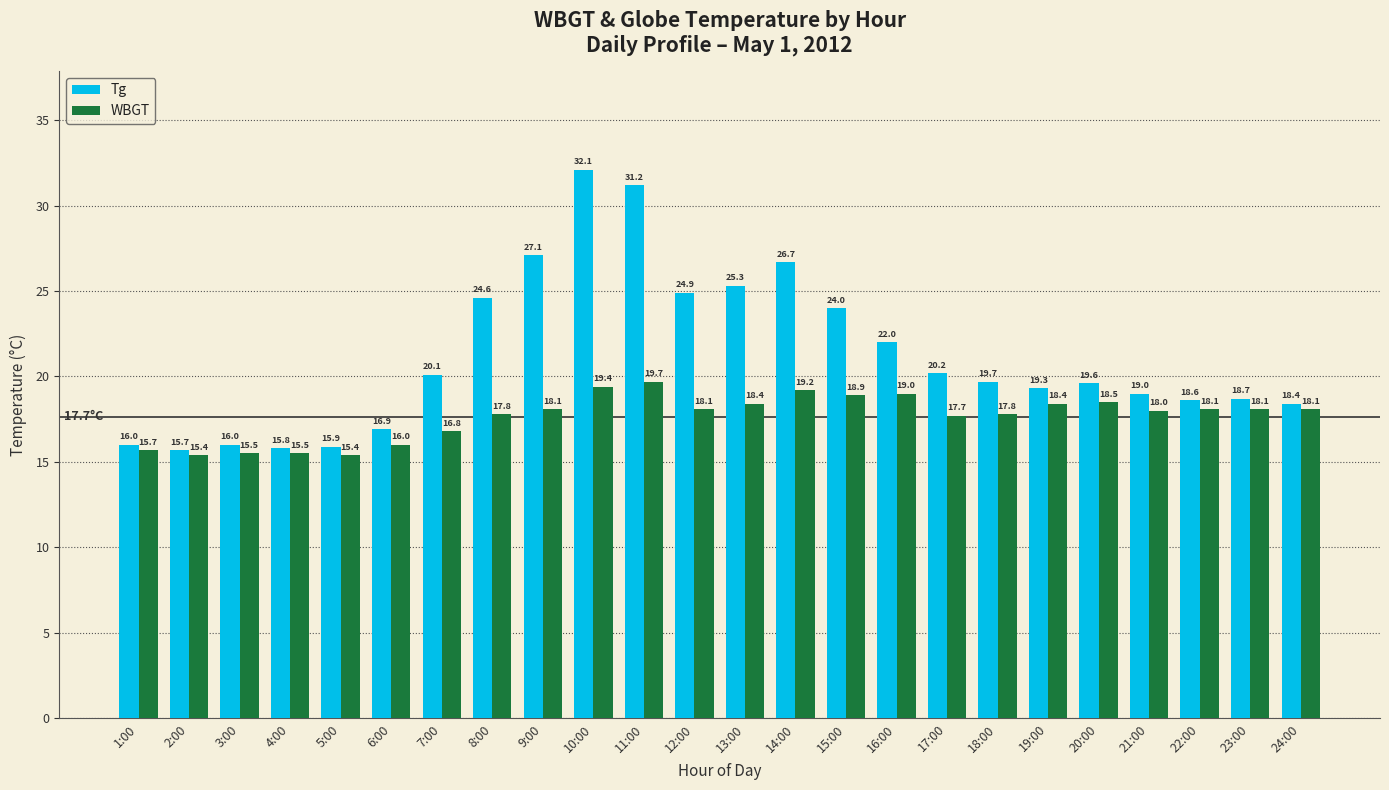

What is the difference between the maximum and minimum values in the WBGT series?

4.3